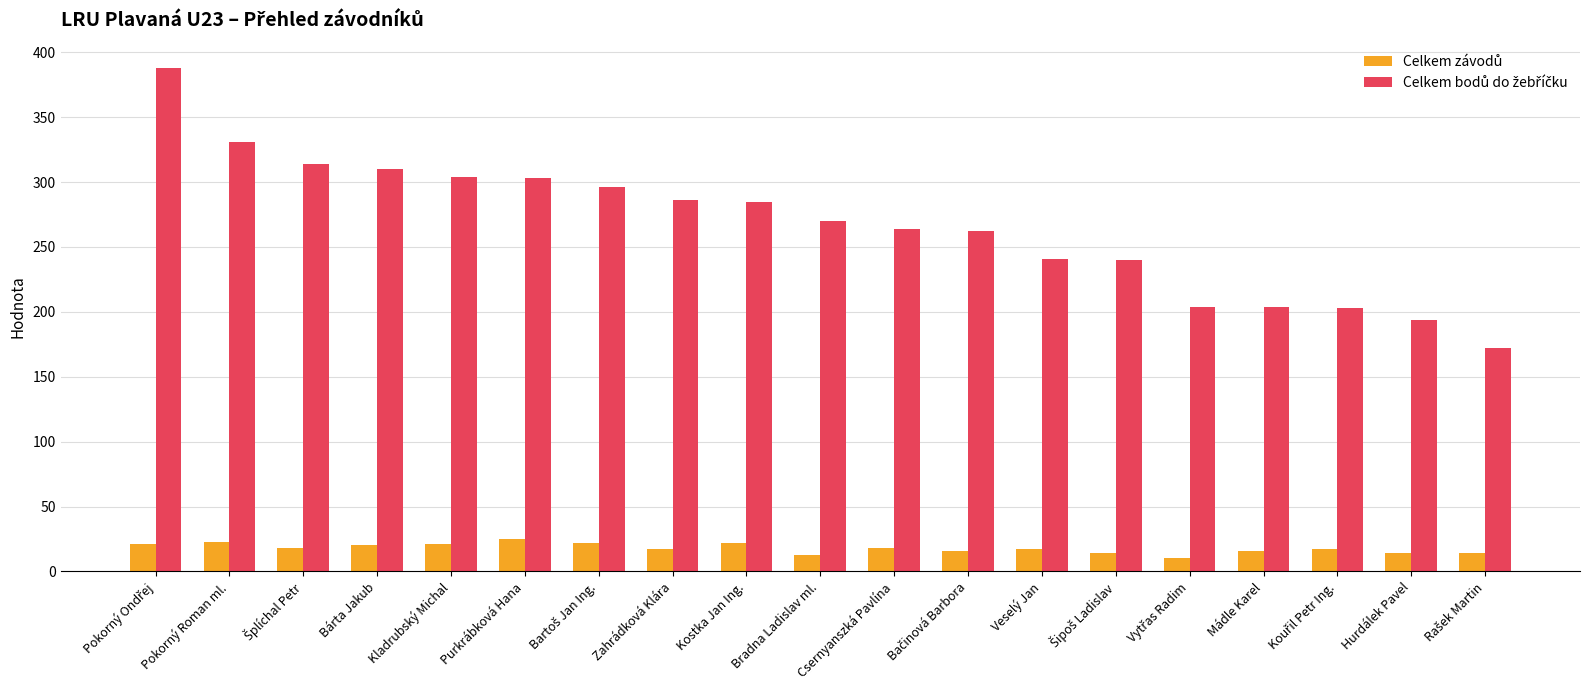

What is the total value across all series at Kladrubský Michal?

325